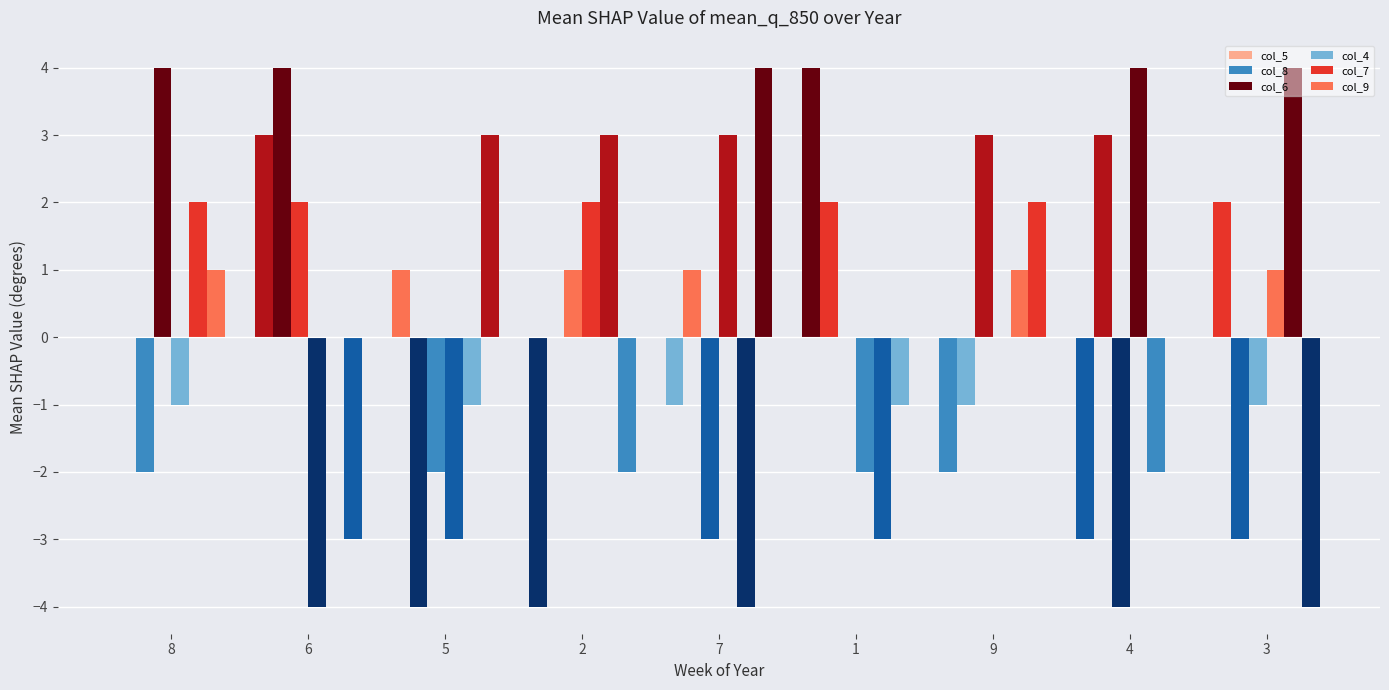

What is the sum of the col_6 values at 4 and 6?

-2